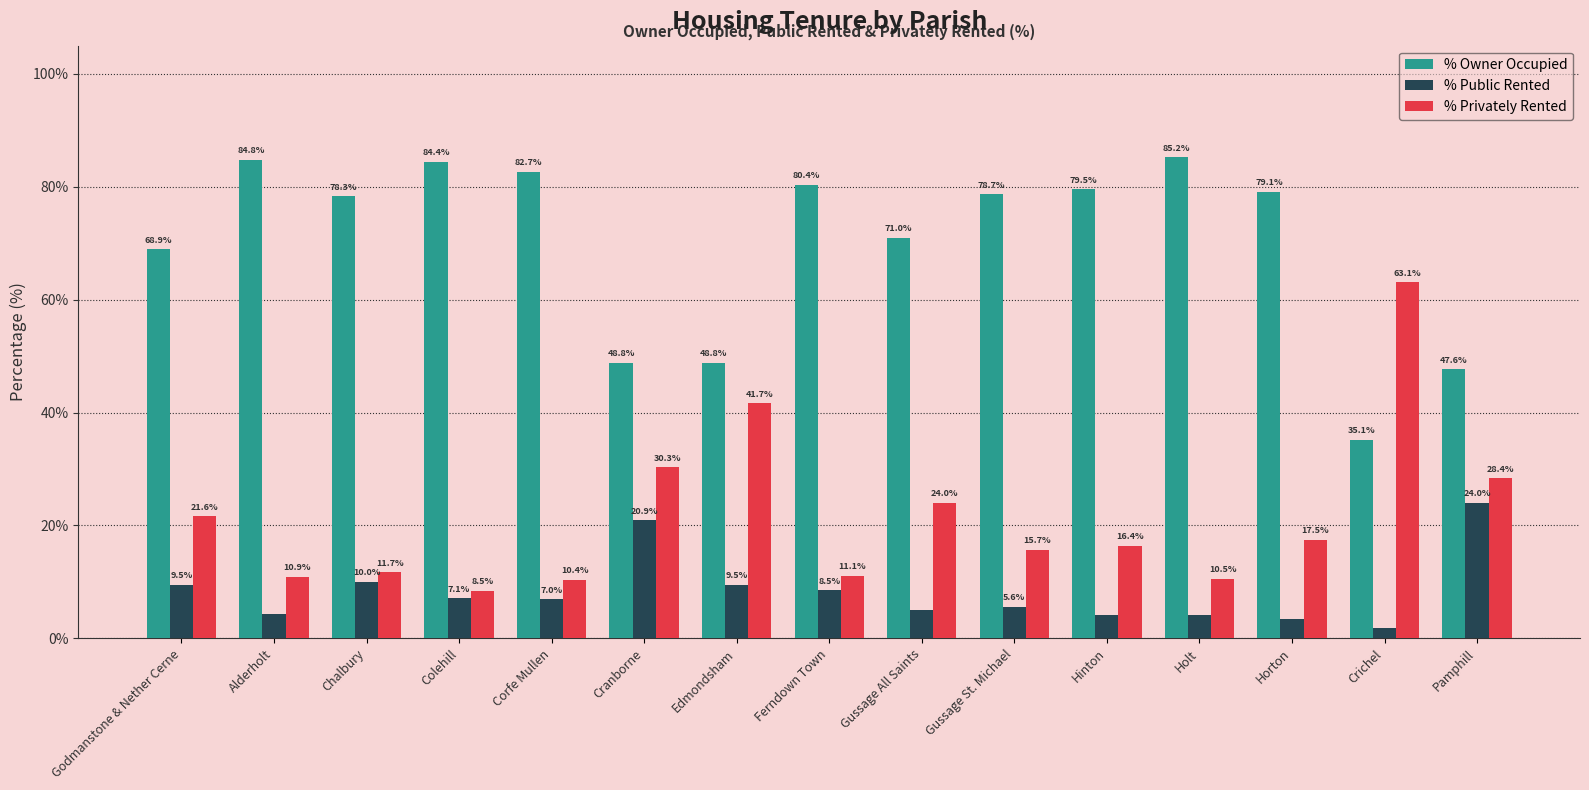

How many bars are there in each group?

3